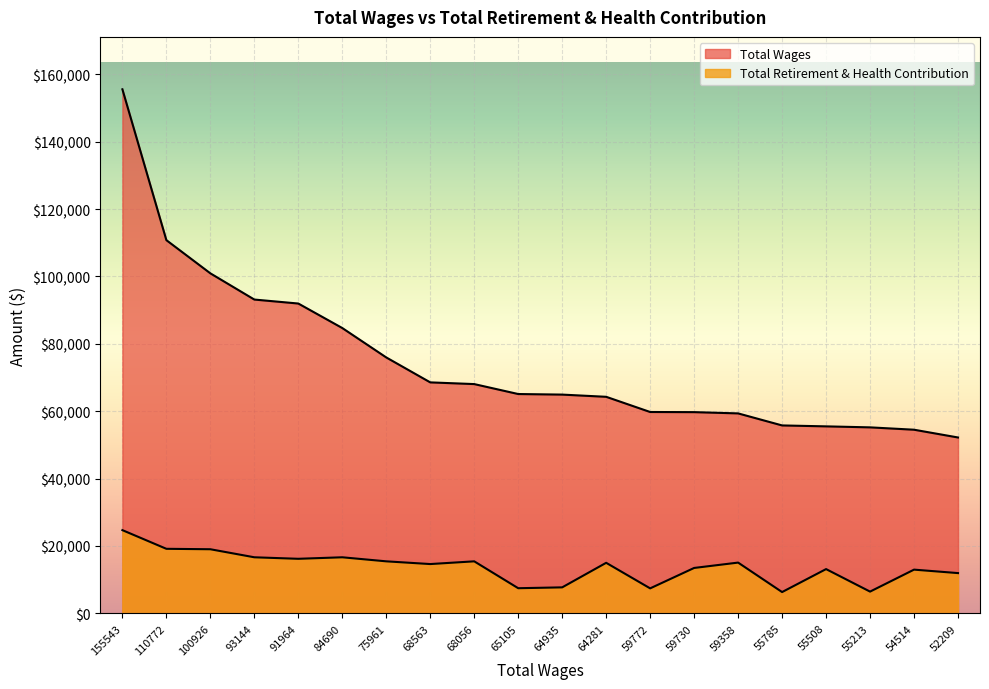

True or false: Total Wages and Total Retirement & Health Contribution cross at least once.

False